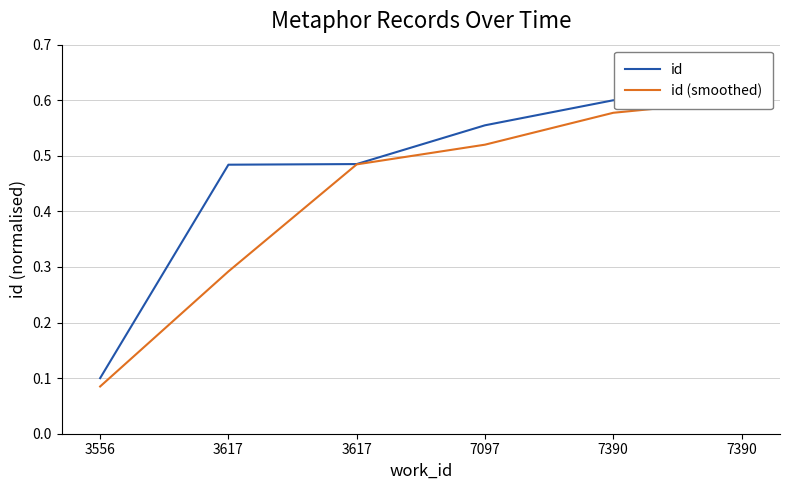

Is this an area chart (filled region under the line)?

No